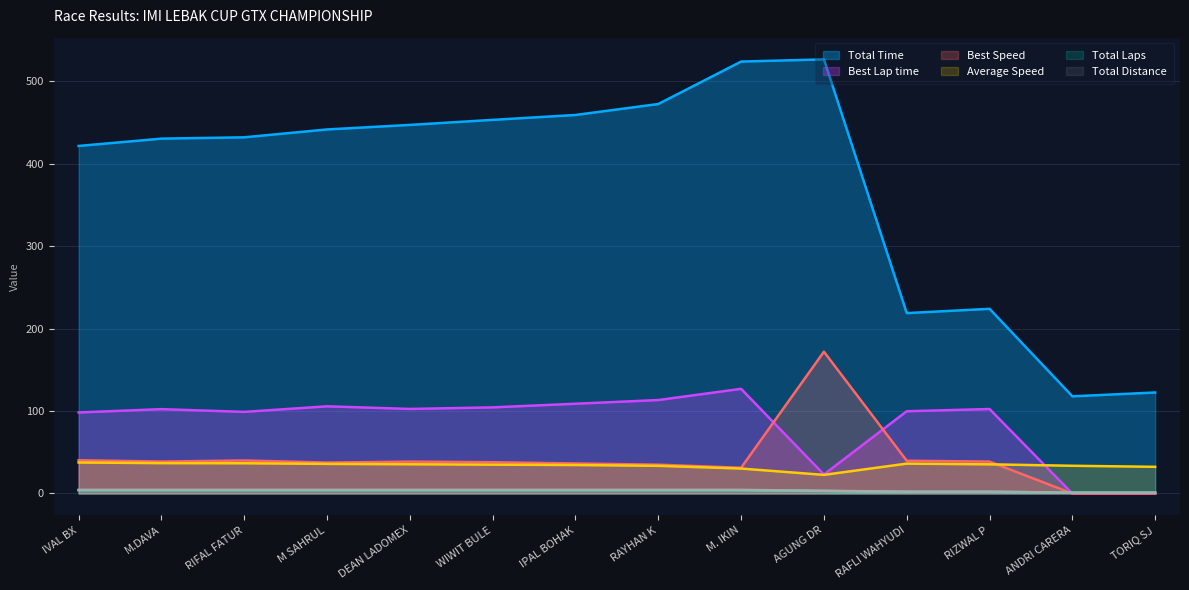

List the series in order of their peak value, highest first.

Total Time, Best Speed, Best Lap time, Average Speed, Total Distance, Total Laps